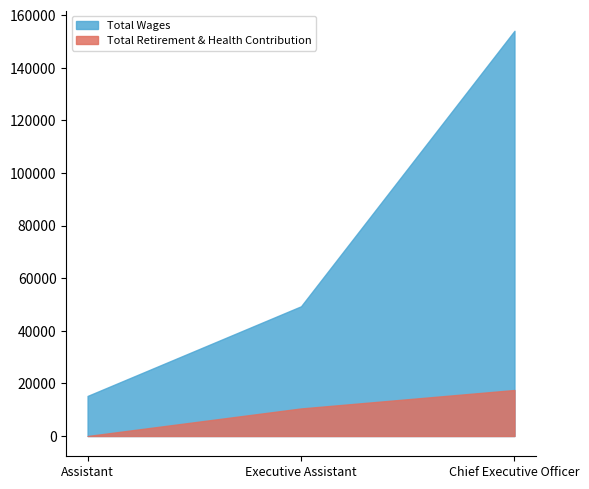

At which category is the sum across all series the highest?

Chief Executive Officer